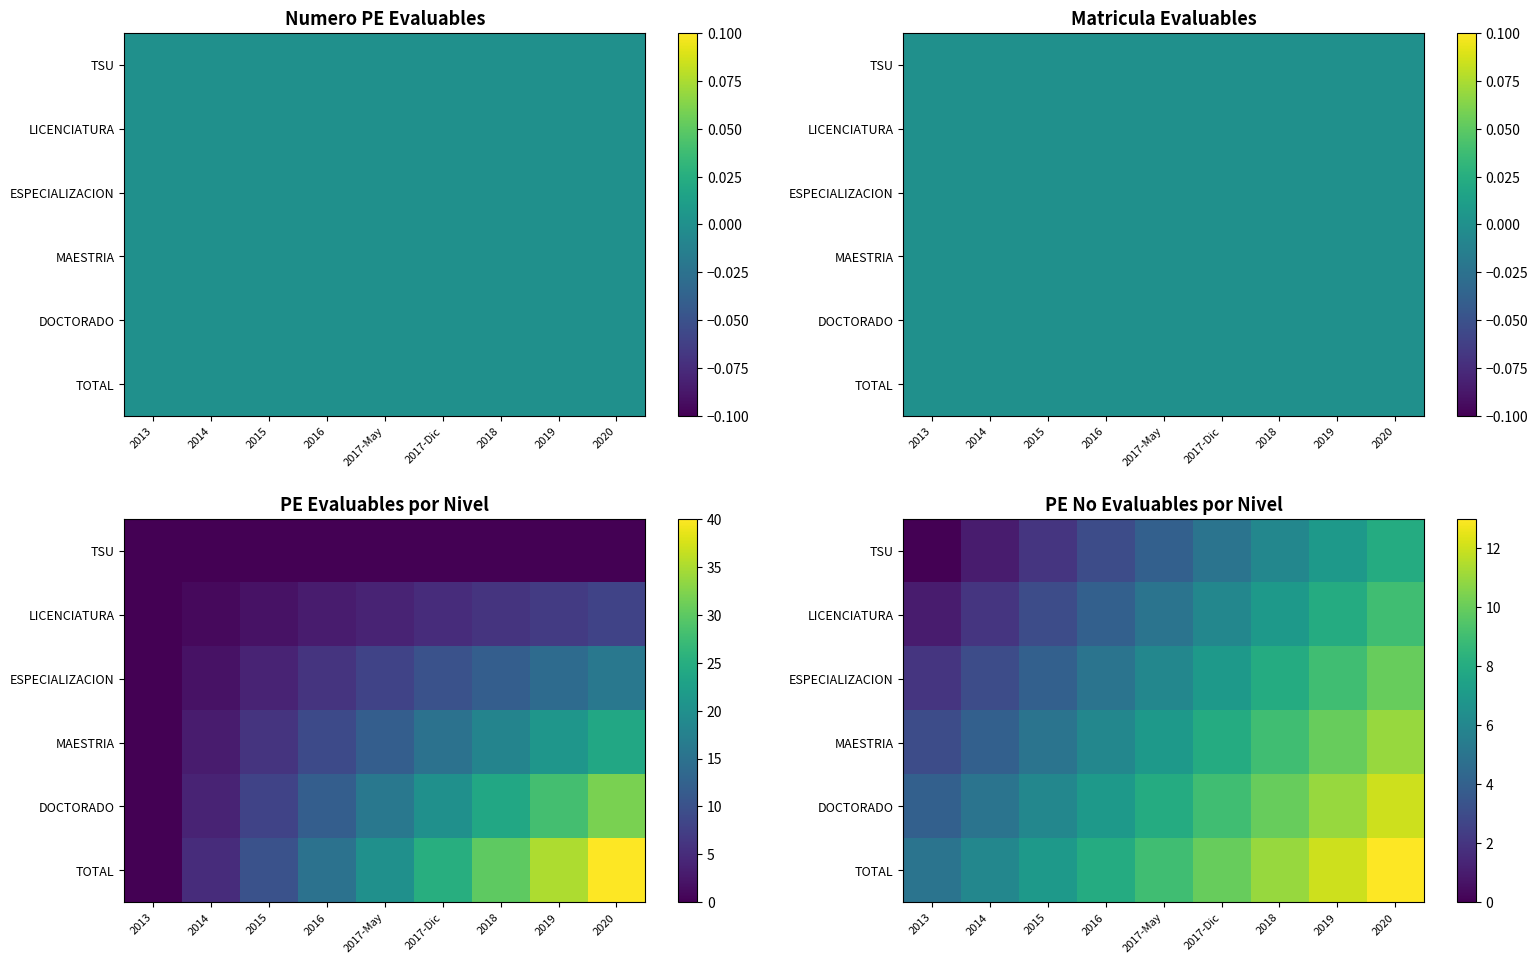

How many series are shown in this chart?

6